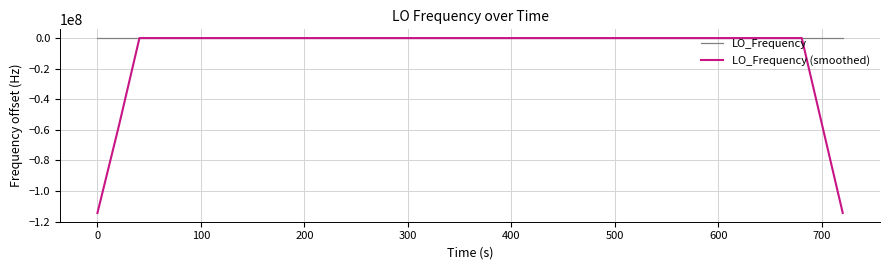

What is the difference between the maximum and minimum values in the LO_Frequency (smoothed) series?

114418803.6